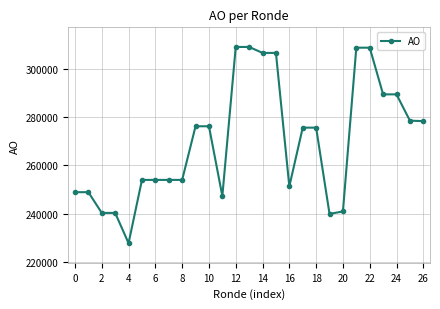

How many categories are shown in the chart?

27